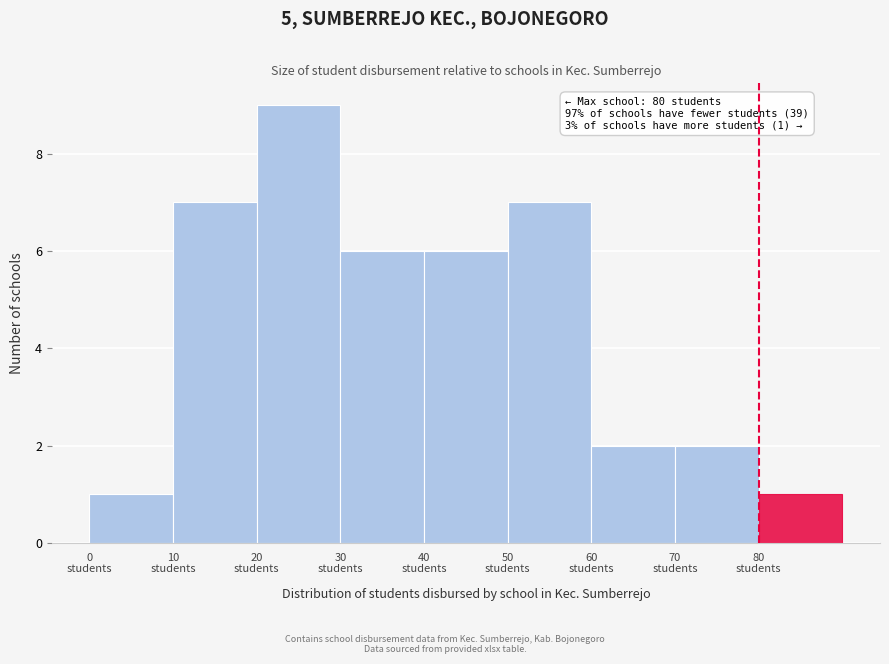

Over which range of the x-axis is the bar tallest?

20 to 30